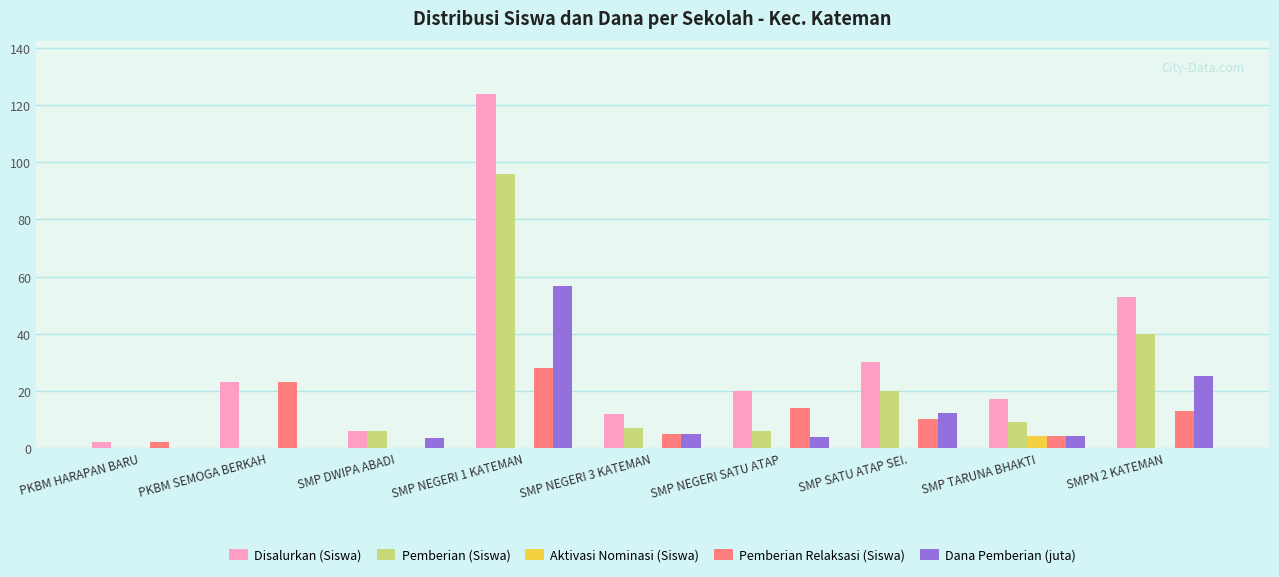

Is it true that Dana Pemberian (juta) equals 0.0 at PKBM HARAPAN BARU?

True